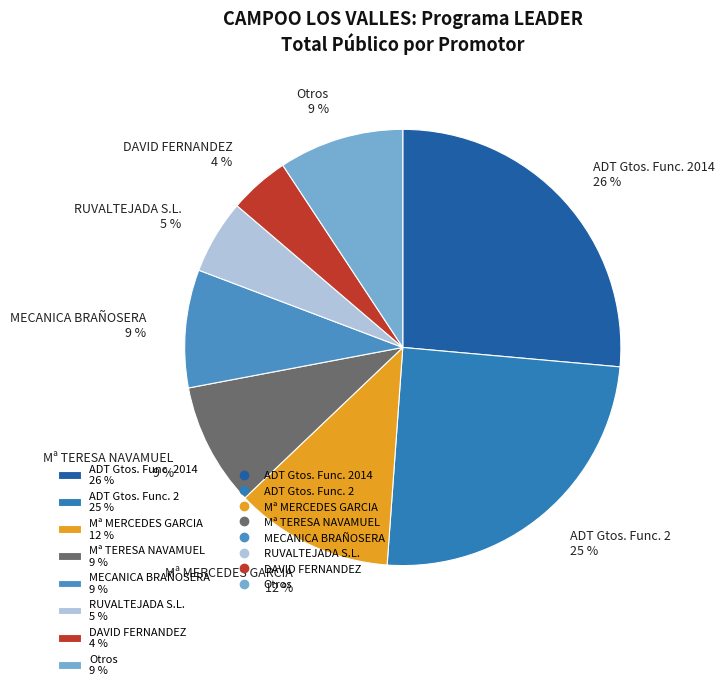

Is there any slice that represents more than half of the pie?

No